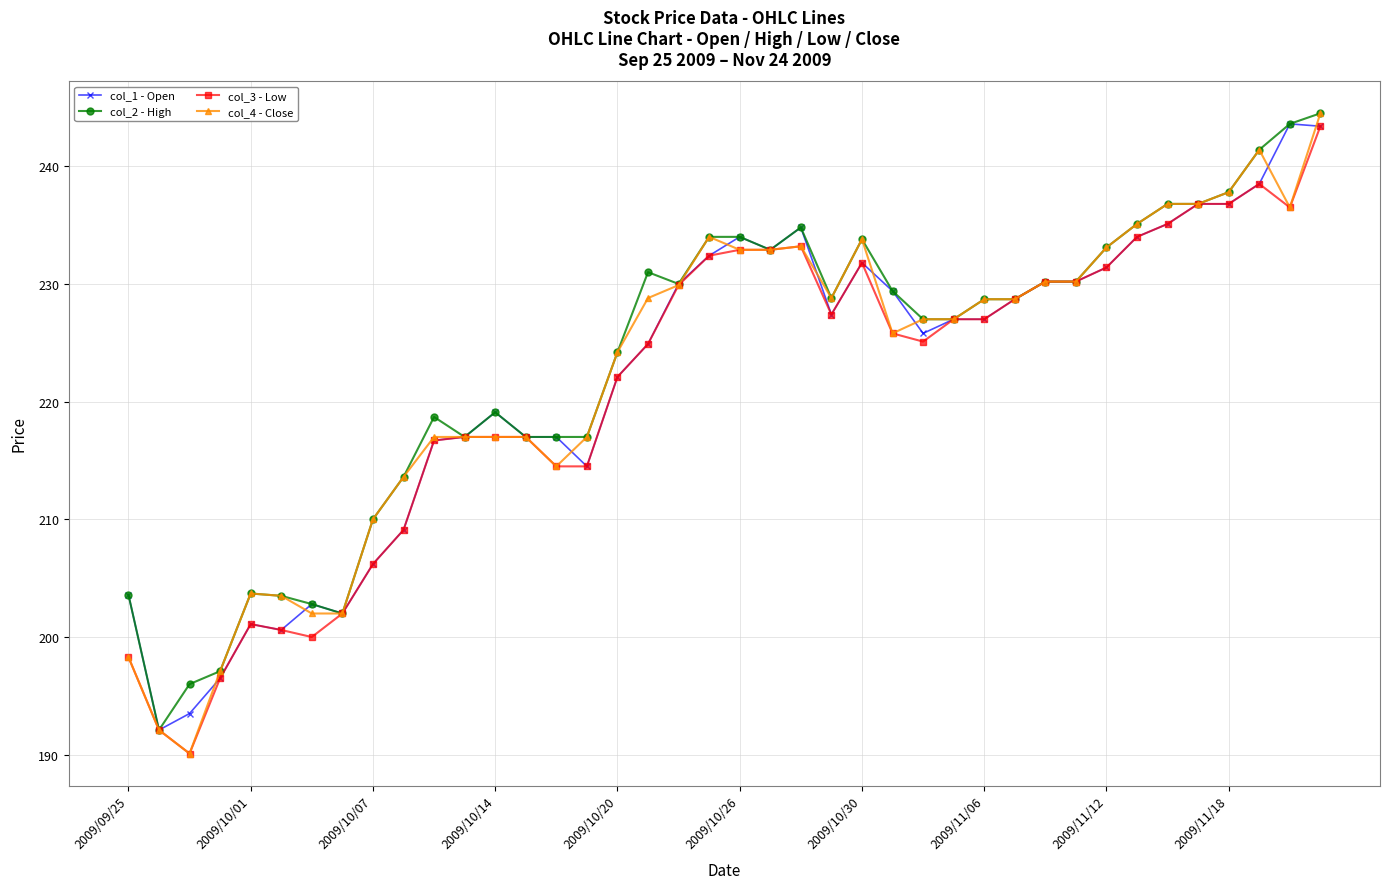

What is the smallest value displayed?

190.1